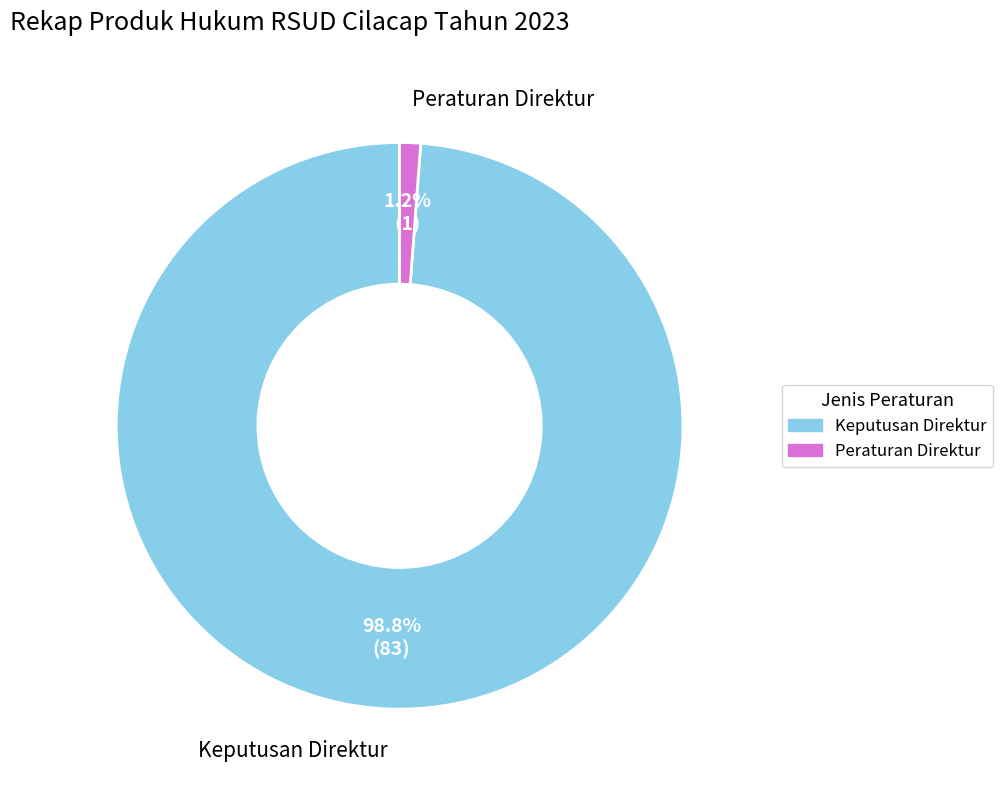

To the nearest percent, what is the average slice percentage?

50%